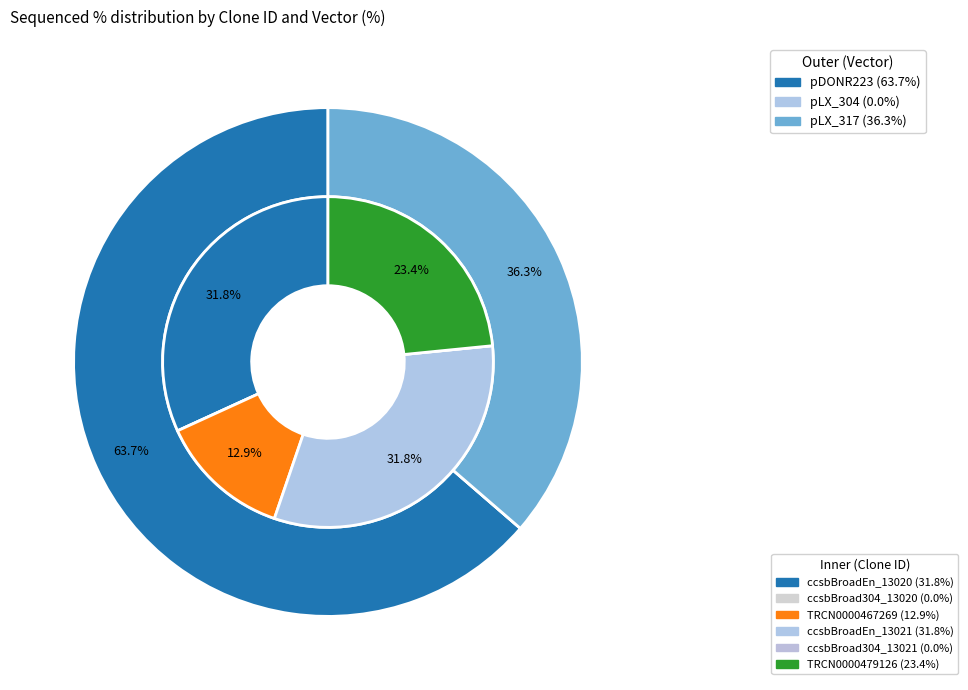

How many slices are in this pie chart?

6